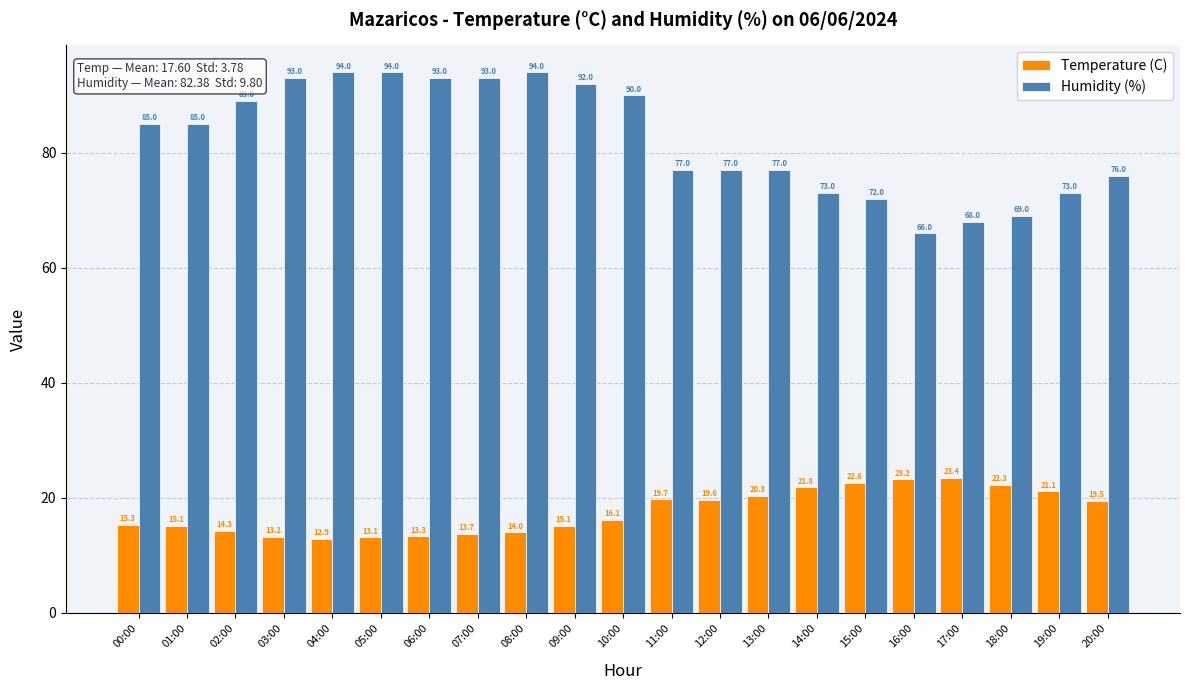

Which series changed the most between 02:00 and 05:00?

Humidity (%)